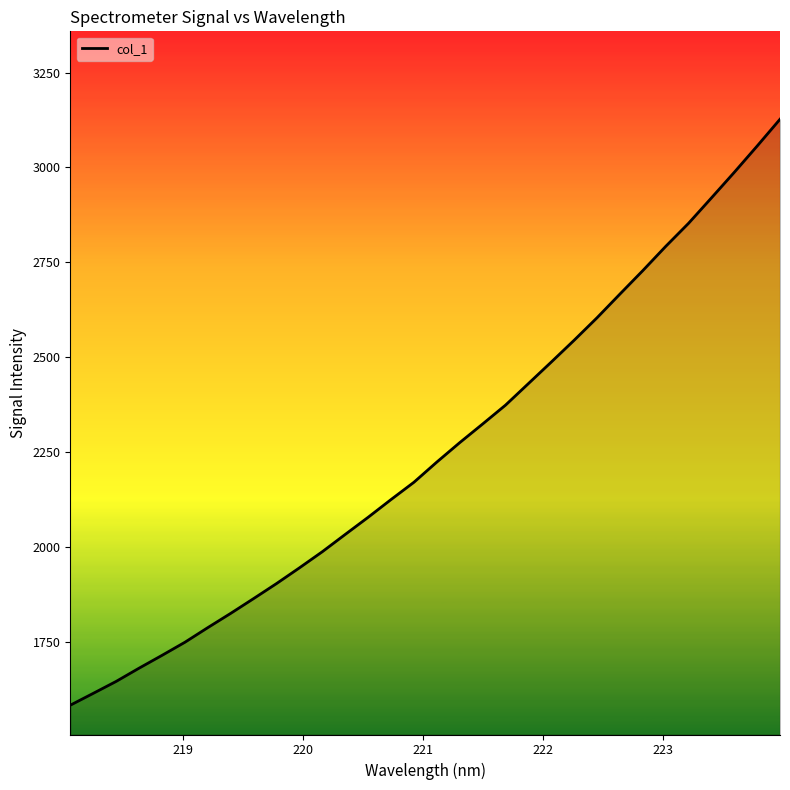

Reading left to right, transcribe all the data shown in this chart.

1583.6	1614.7	1646.2	1681.1	1714.8	1749.3	1787.9	1825.5	1864.4	1904.0	1945.4	1987.9	2033.4	2078.6	2125.3	2170.8	2224.0	2275.2	2324.2	2373.9	2430.7	2487.4	2544.9	2604.1	2666.5	2728.3	2792.0	2852.9	2919.8	2987.2	3056.4	3127.1